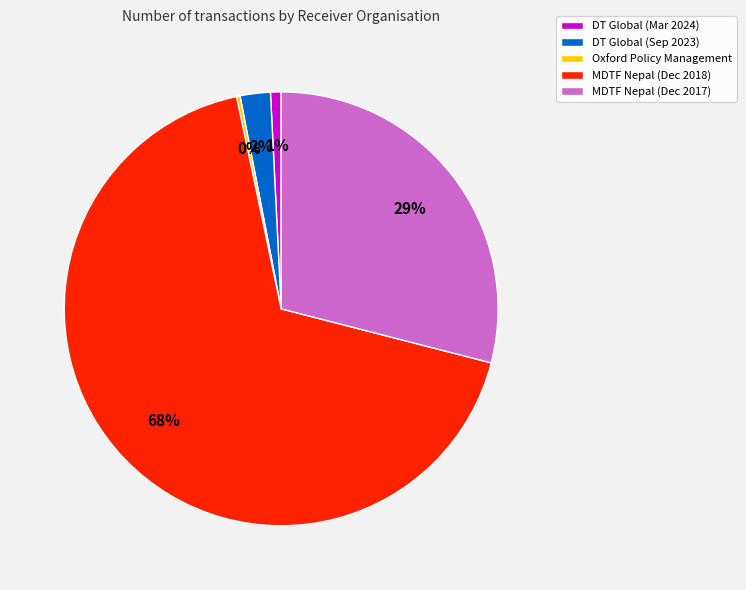

Combined, do MDTF Nepal (Dec 2017) and DT Global (Sep 2023) account for over 50%?

No